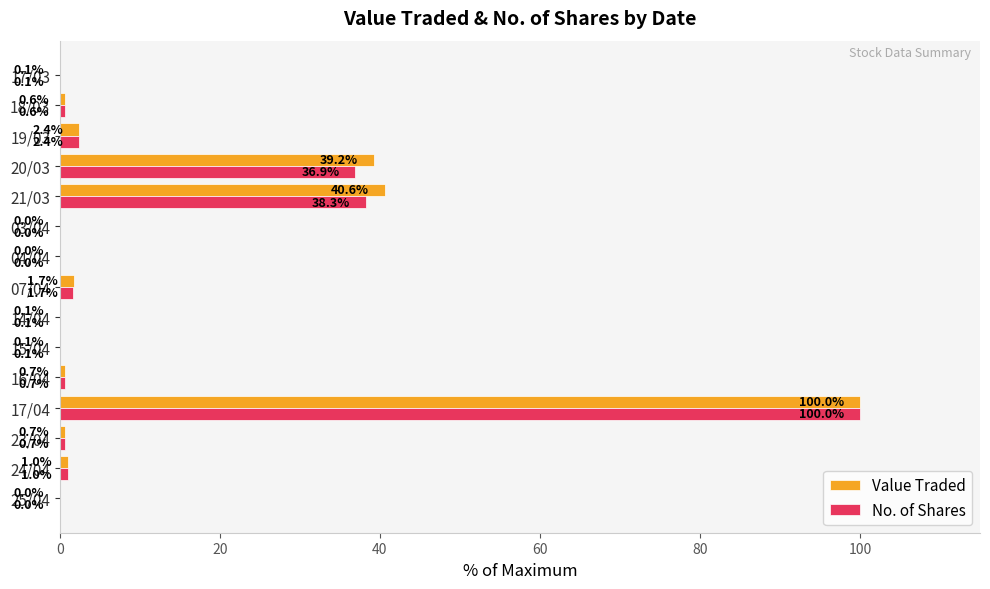

Which category has the highest value across all series?

17/04